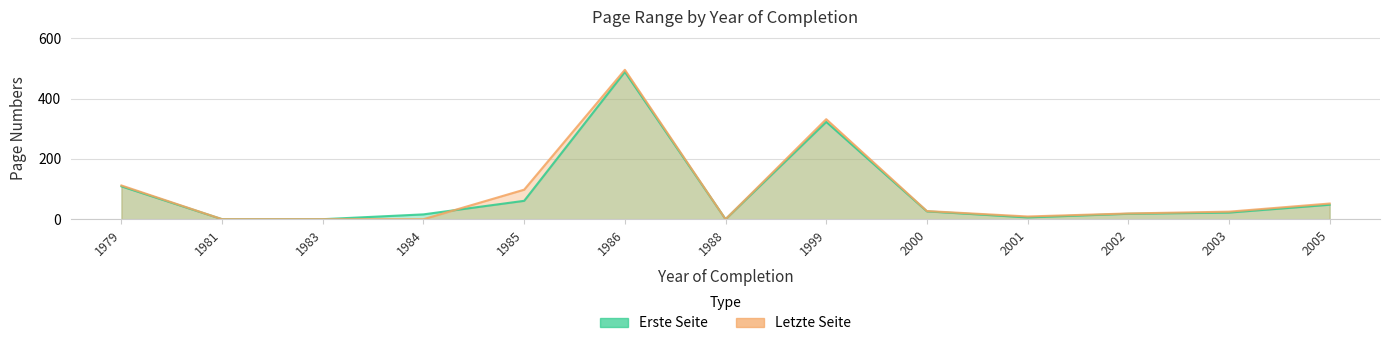

What is the sum of the Erste Seite values at 1986 and 2005?

537